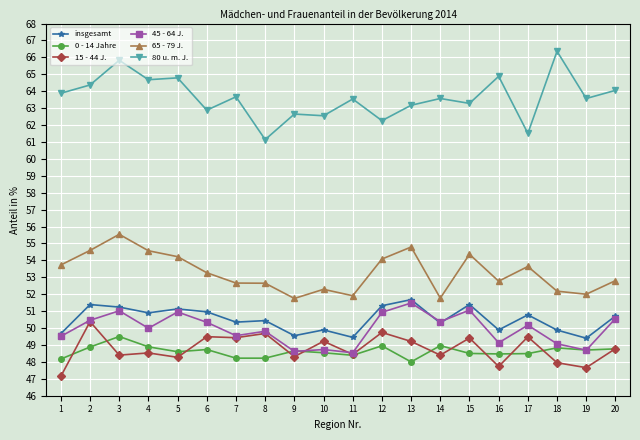

True or false: 65 - 79 J. has more than 1 points higher than both neighbors.

True